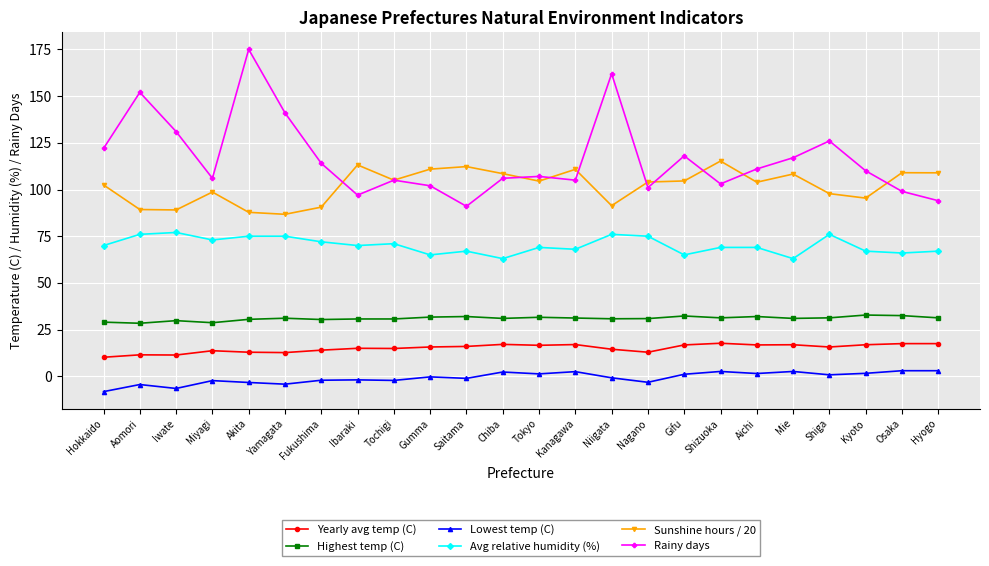

What is the difference between the maximum and minimum values in the Avg relative humidity (%) series?

14.0